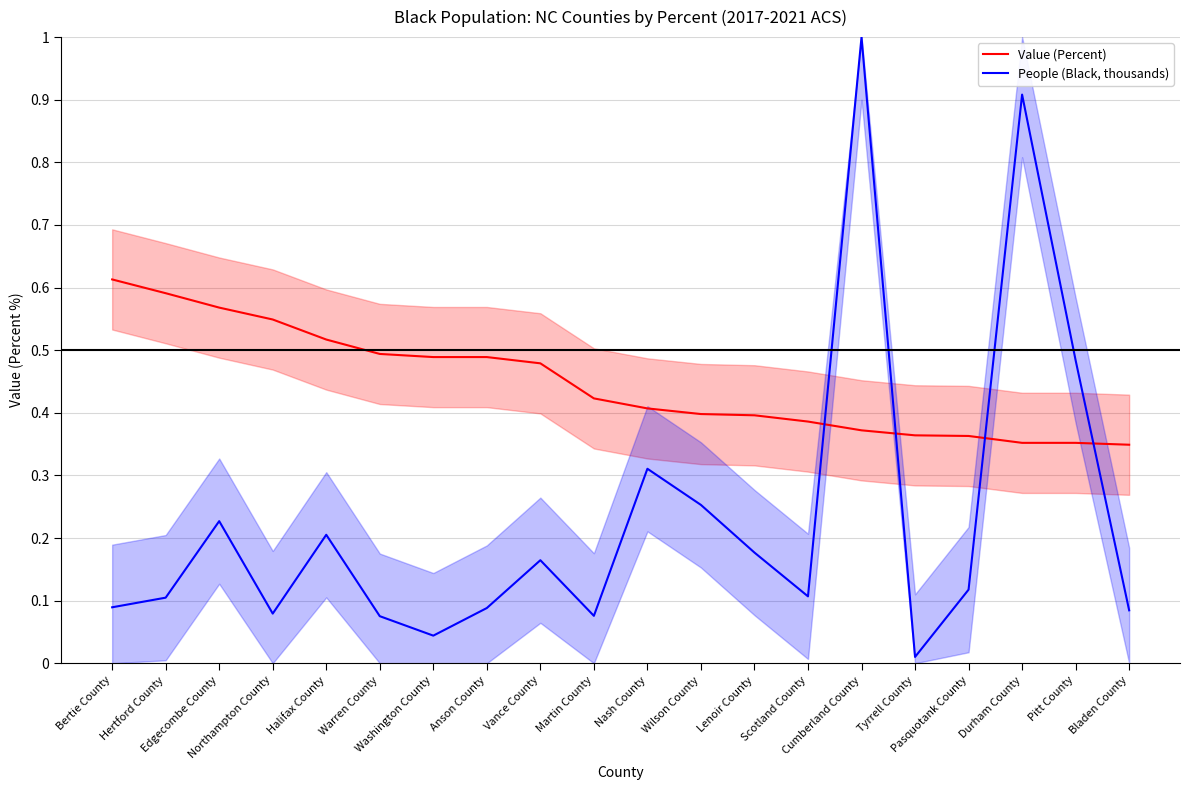

True or false: People (Black, thousands) and Value (Percent) intersect in this chart.

True